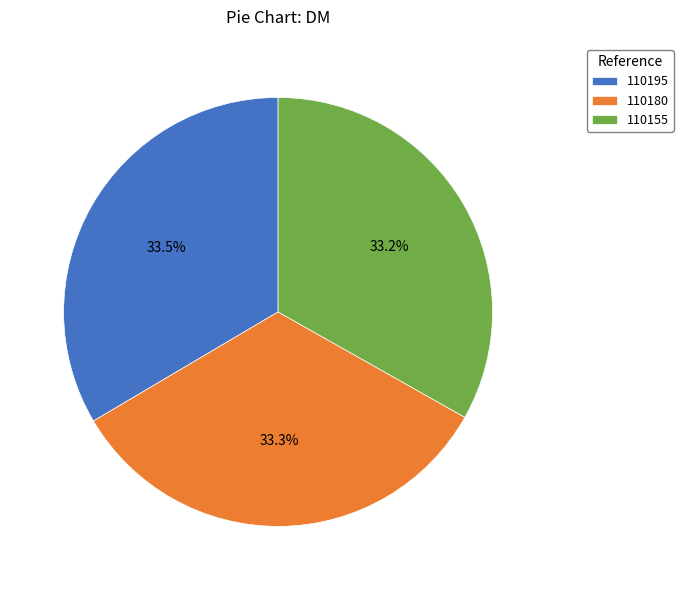

The 110180 slice represents 41% of the pie. True or false?

False